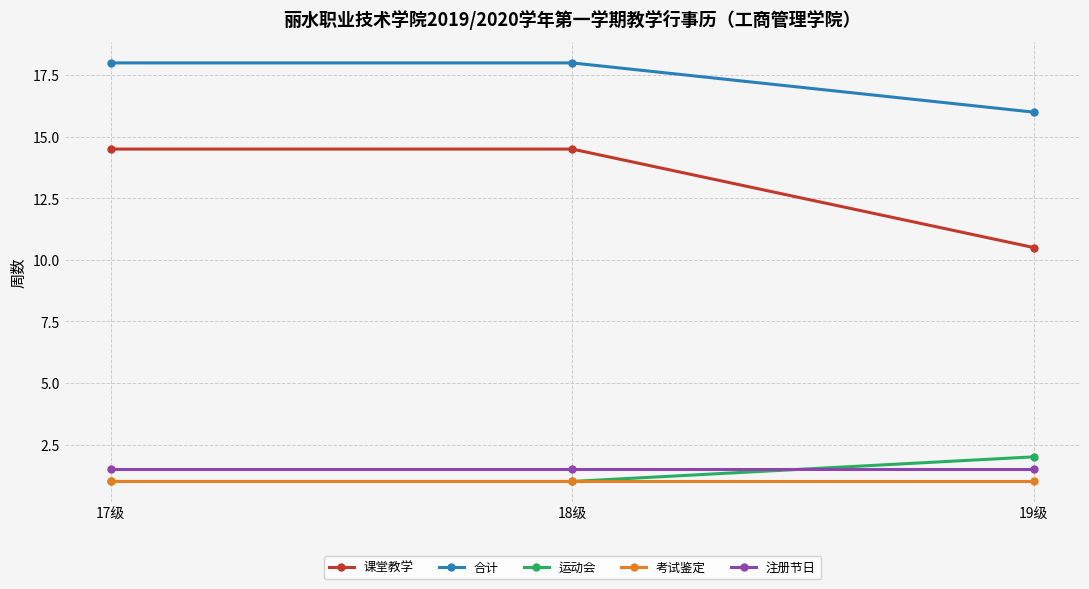

Rank the series by their maximum value, from highest to lowest.

合计, 课堂教学, 运动会, 注册节日, 考试鉴定